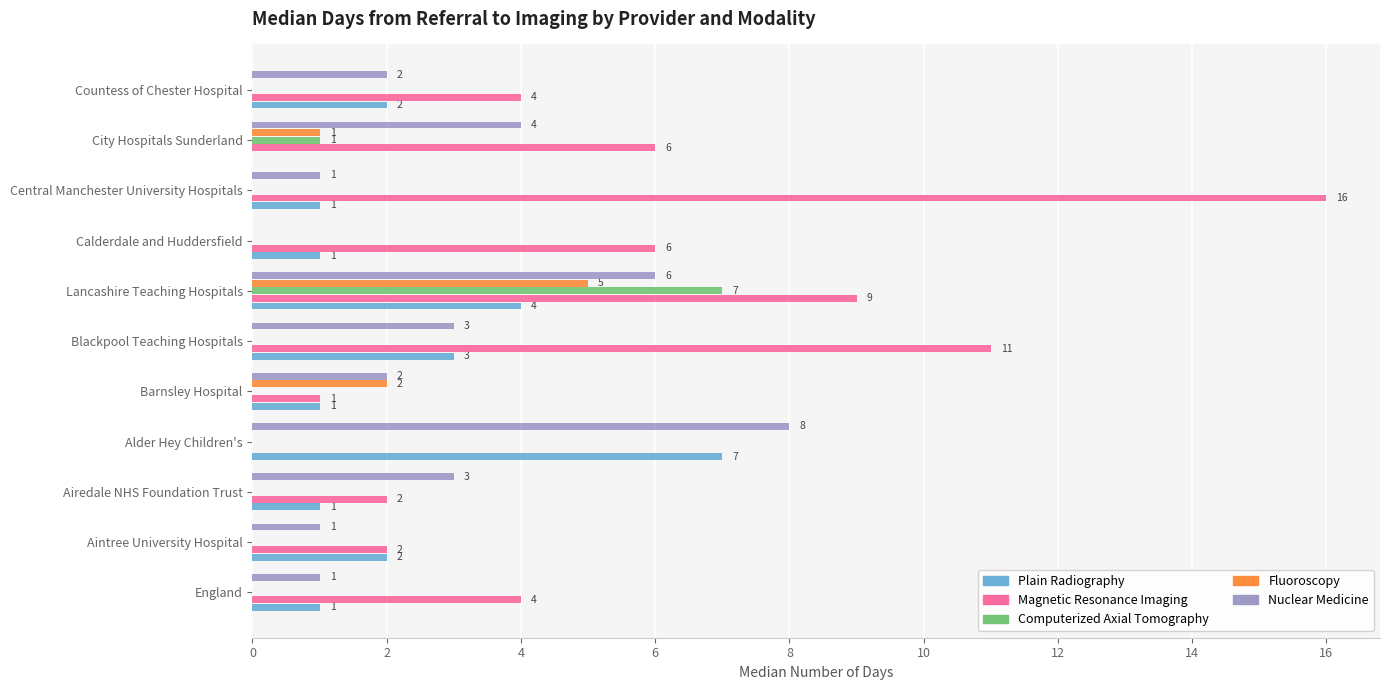

What is the sum of all Plain Radiography values?

23